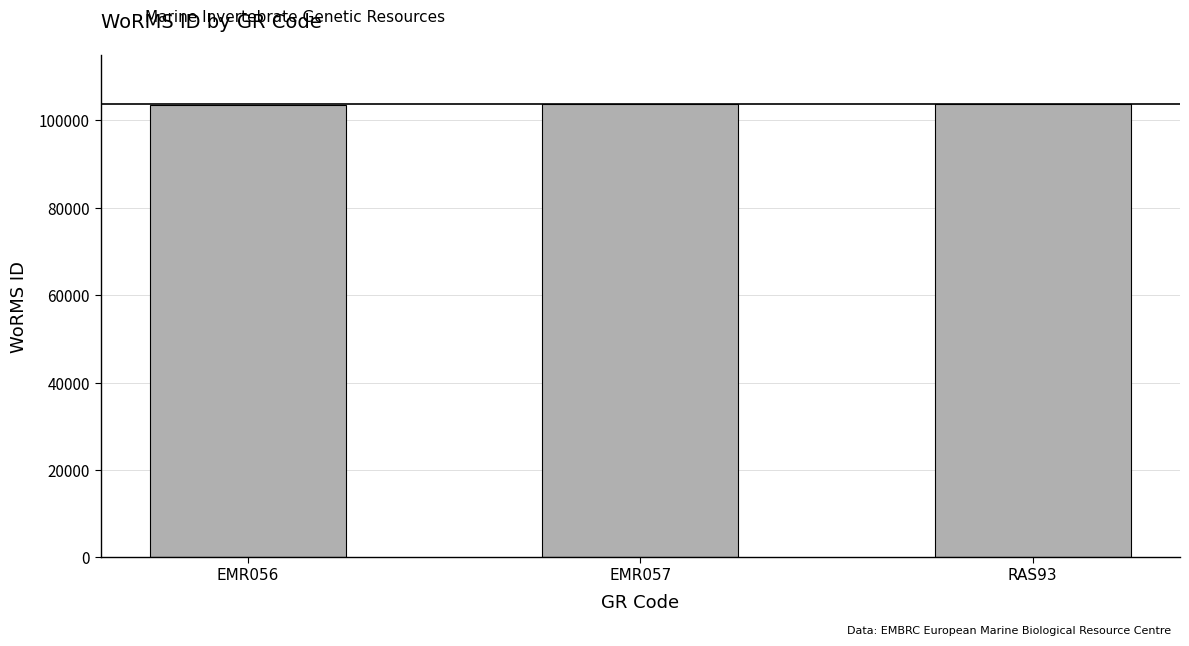

What is the value of the 3rd bar from the left?

103710